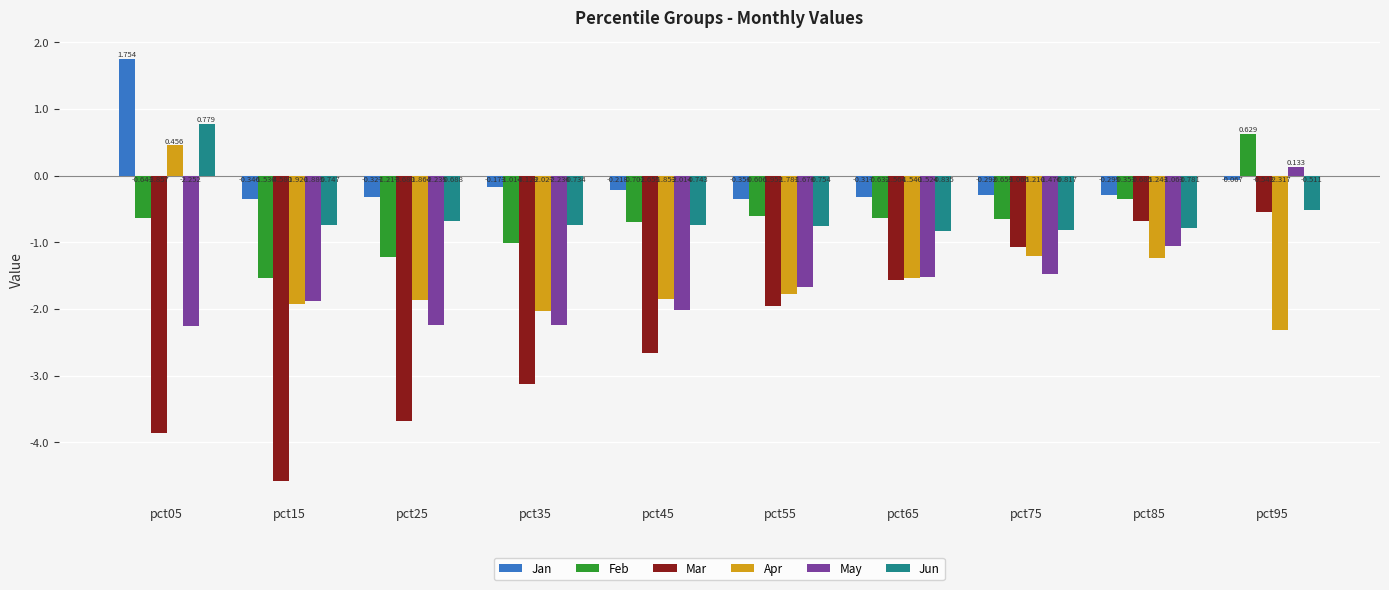

Which series has the largest total across all categories?

Jan